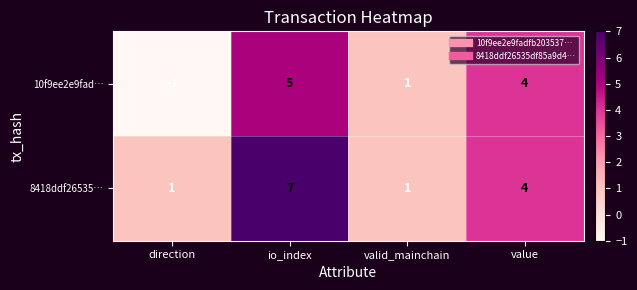

What is the spread (max minus min) of values at io_index?

2